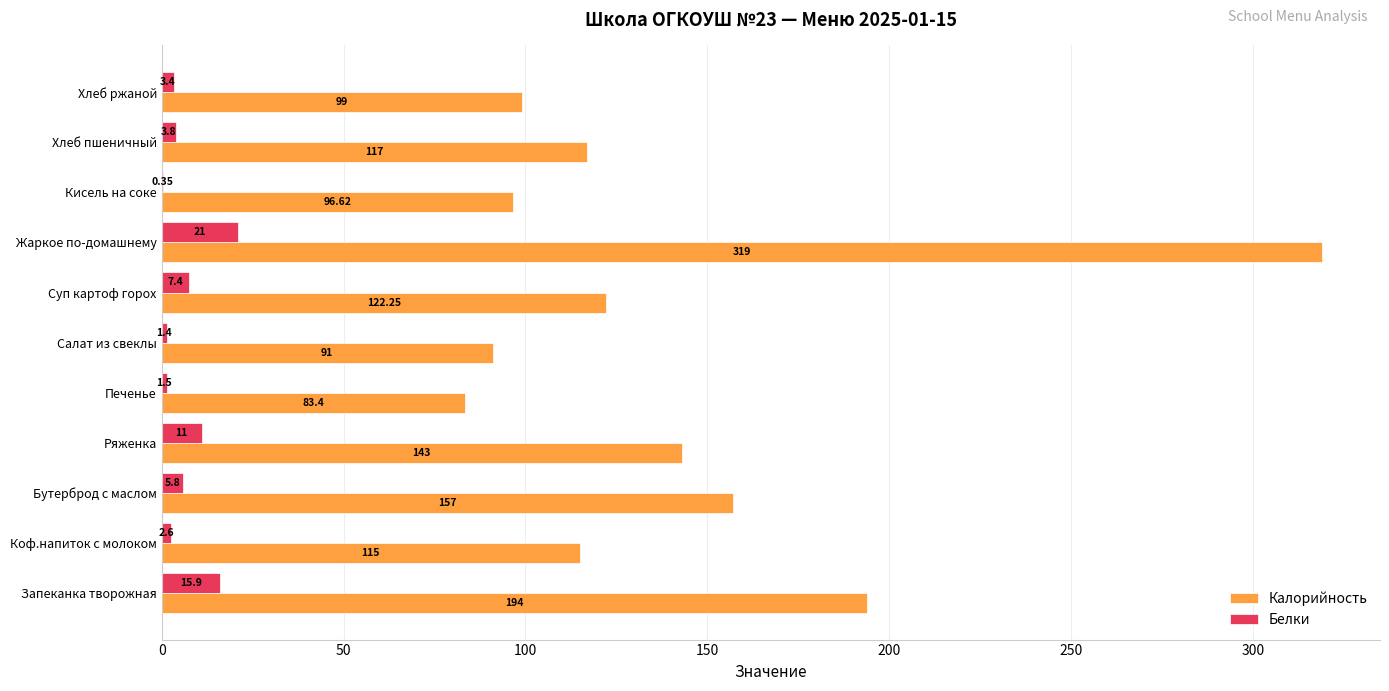

At which label is Белки closest to 10?

Ряженка